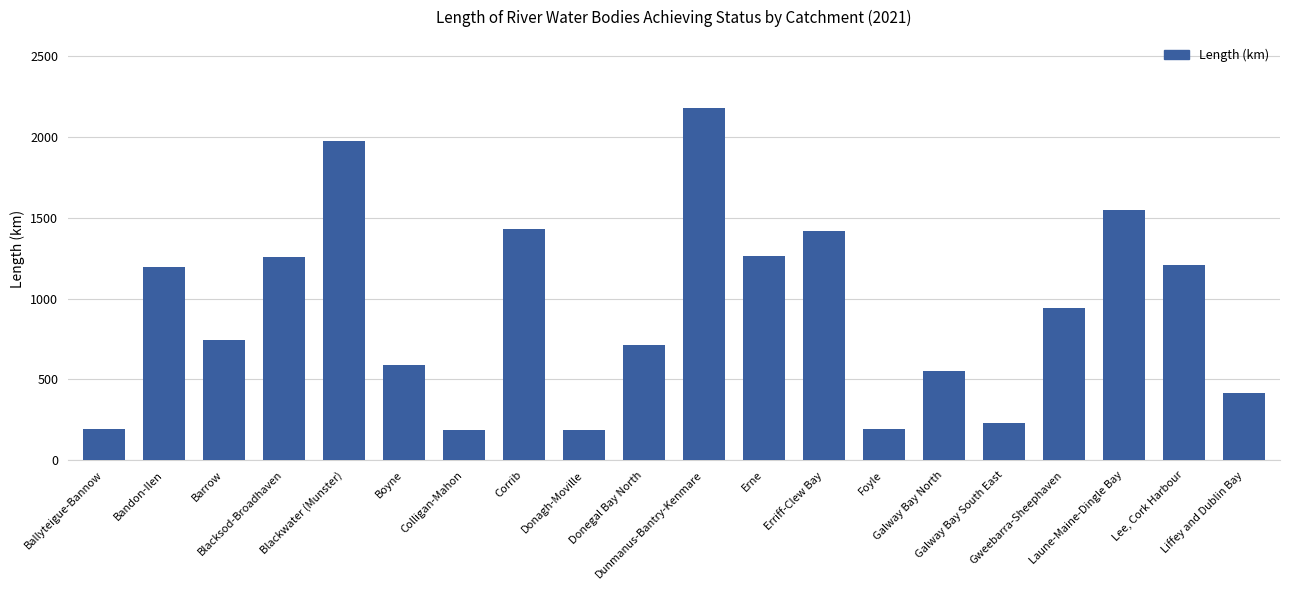

What position from the right is Bandon-Ilen?

19